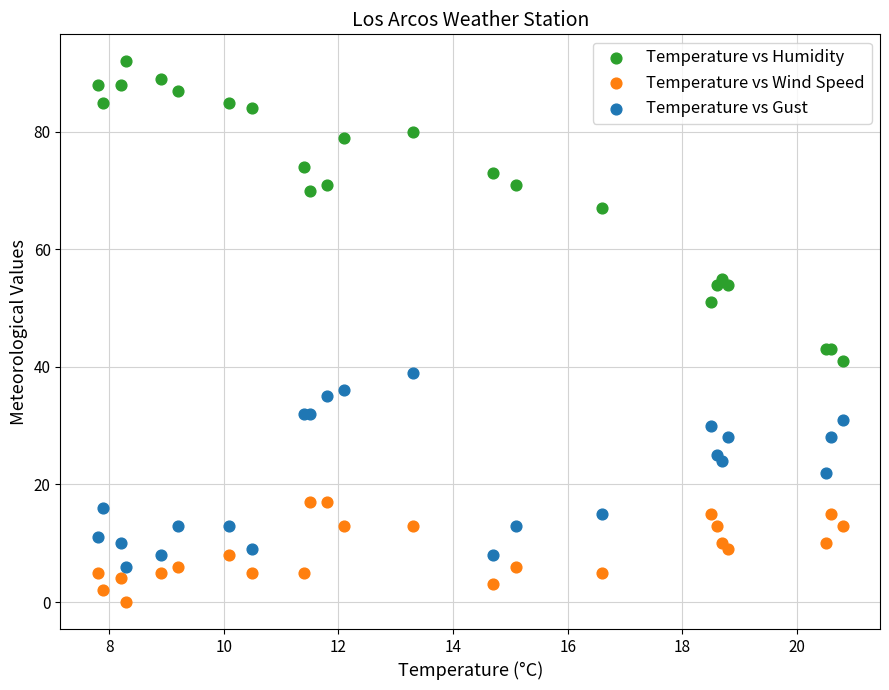

Which series has the largest Y range (max minus min)?

Temperature vs Humidity